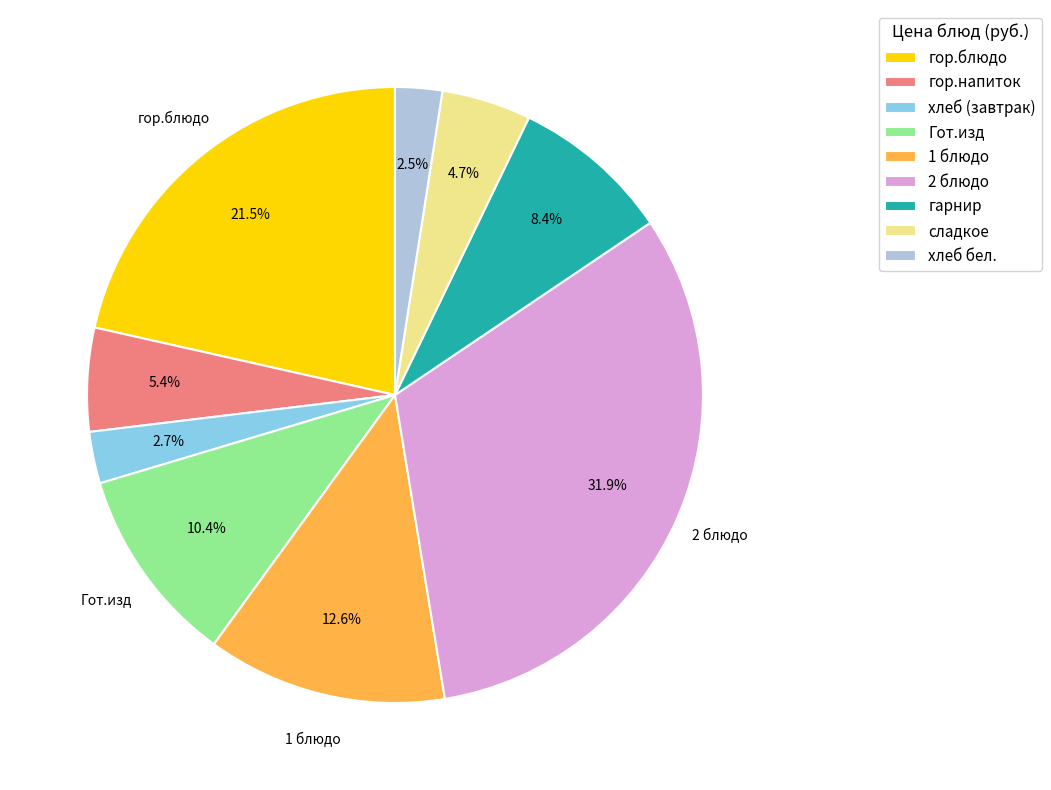

What is the largest slice in the pie chart?

2 блюдо